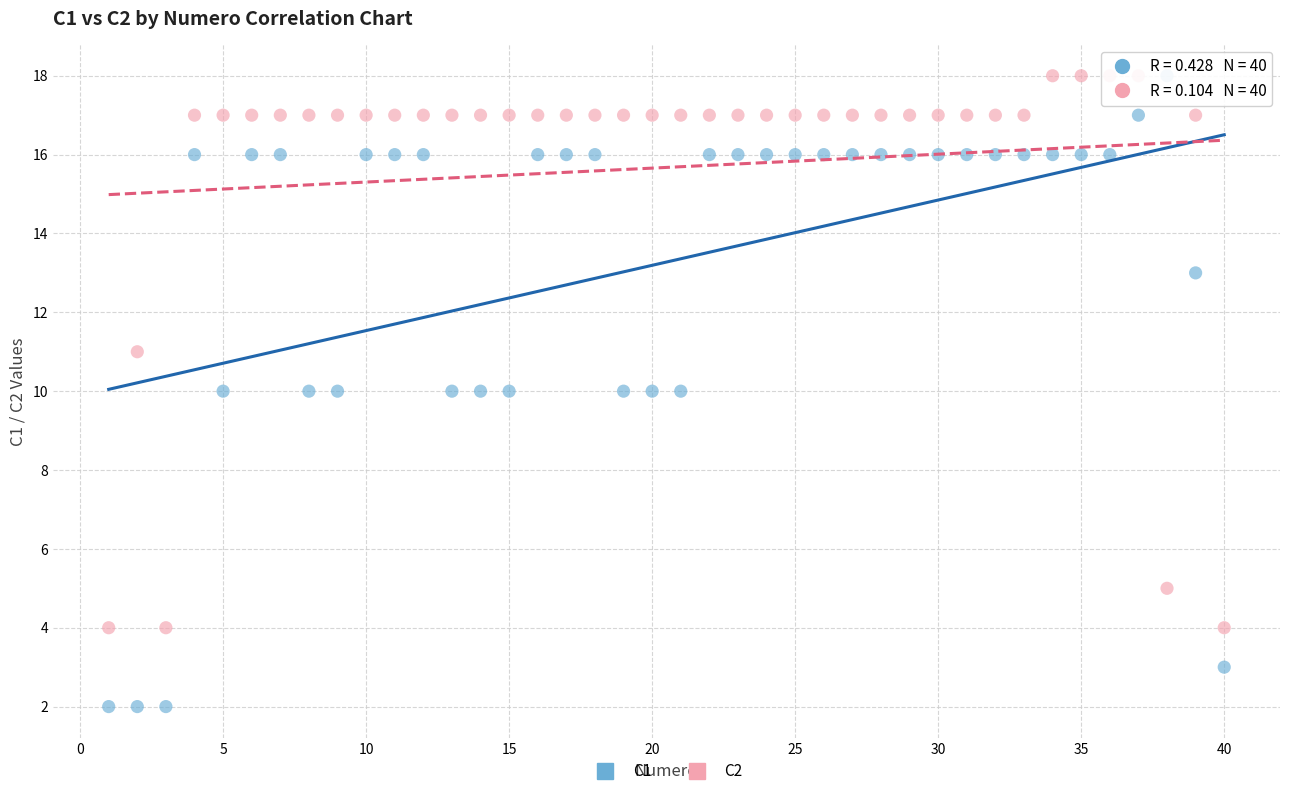

Which series contains the lowest Y value?

C1